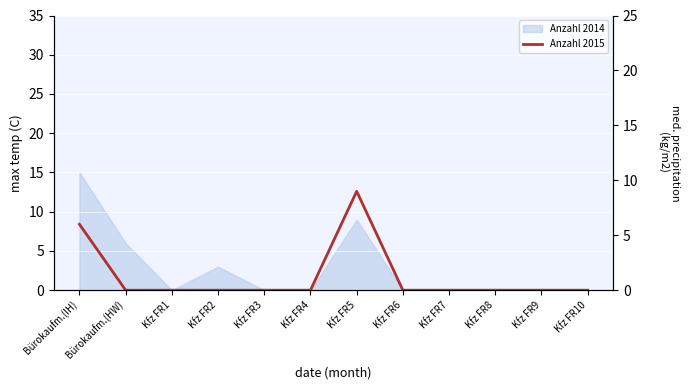

What is the sum of the values at Kfz FR1 and Kfz FR5?

9